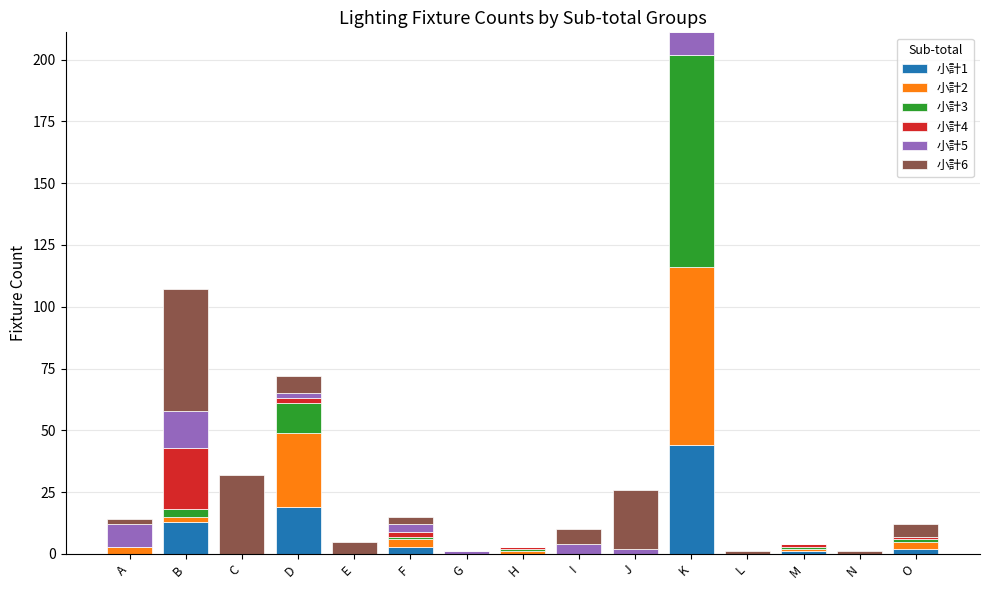

At which category is the sum across all series the highest?

K